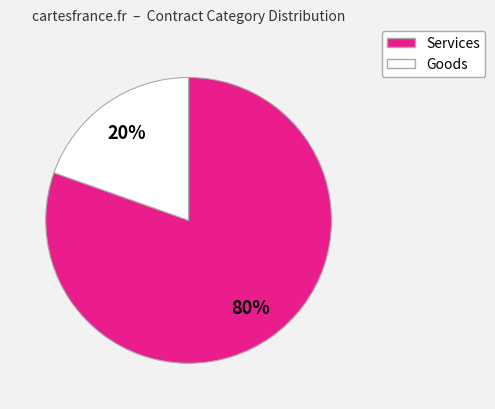

Does any single category account for the majority?

Yes